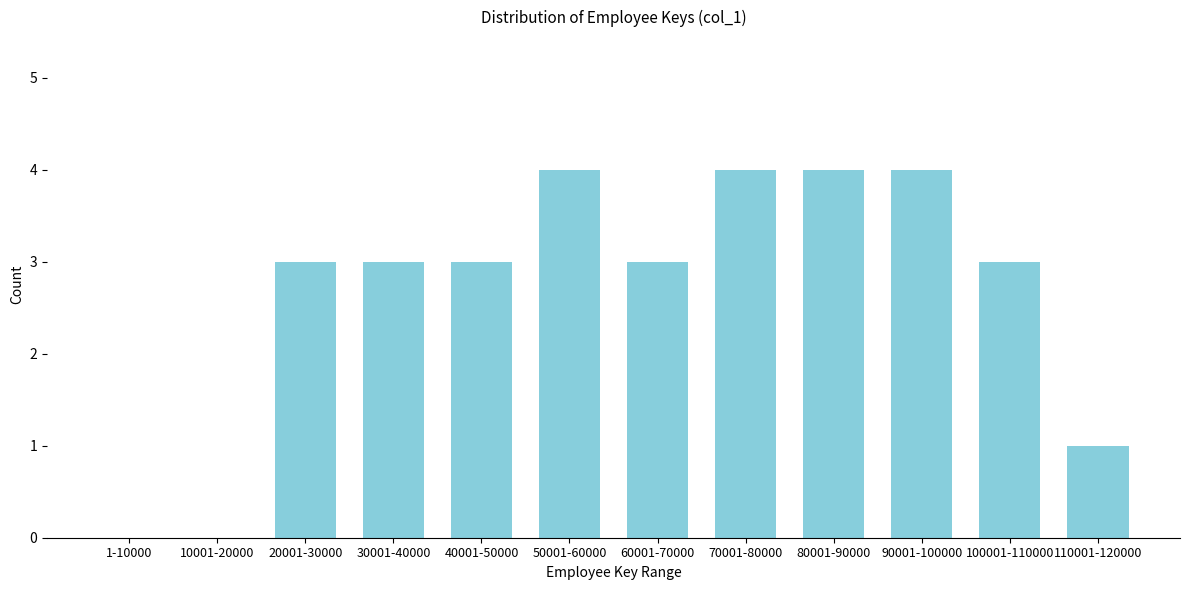

Reading left to right, list all the values displayed in this chart.

1-10000=0	10001-20000=0	20001-30000=3	30001-40000=3	40001-50000=3	50001-60000=4	60001-70000=3	70001-80000=4	80001-90000=4	90001-100000=4	100001-110000=3	110001-120000=1